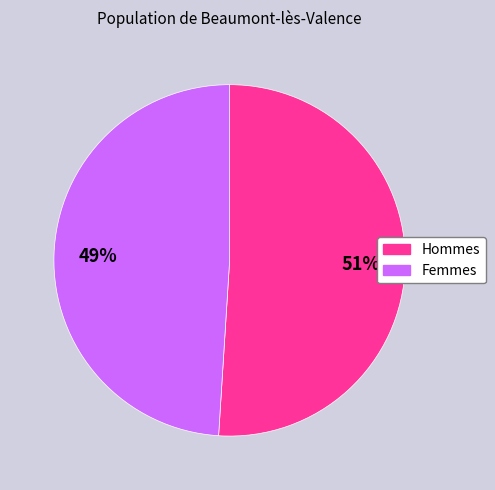

To the nearest percent, what is the average slice percentage?

50%